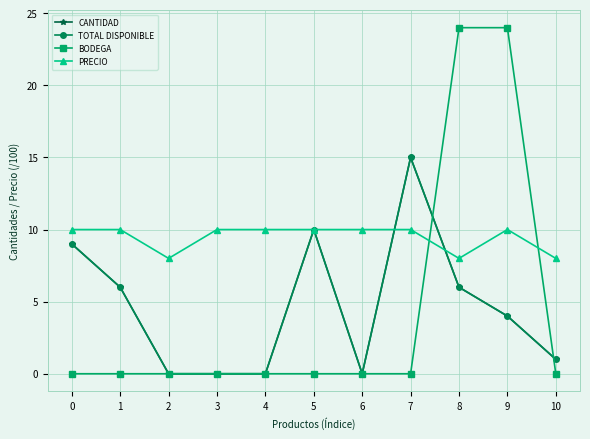

Is this an area chart (filled region under the line)?

No